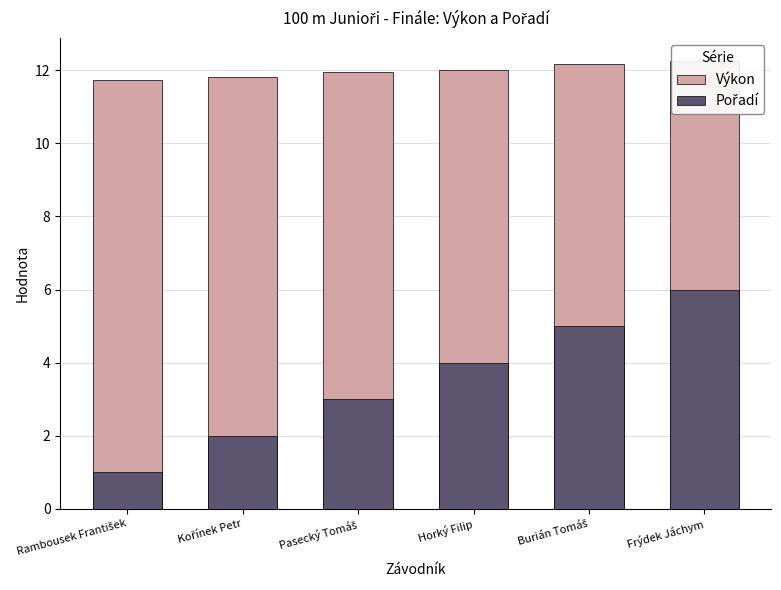

What is the label of the 6th bar from the right?

Rambousek František